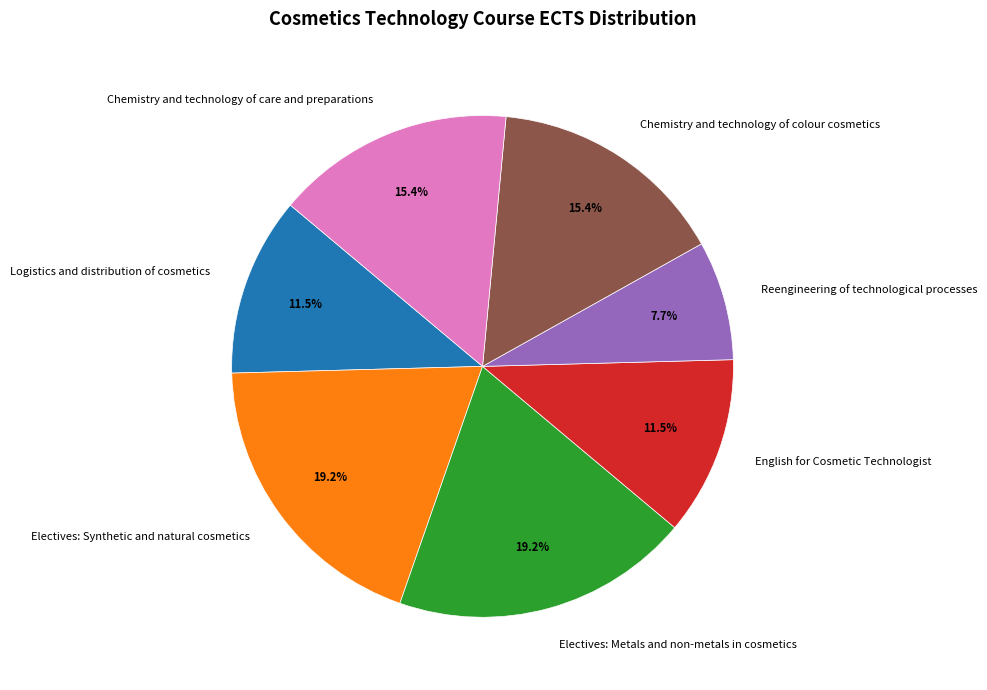

Which category has the smallest portion of the pie?

Reengineering of technological processes